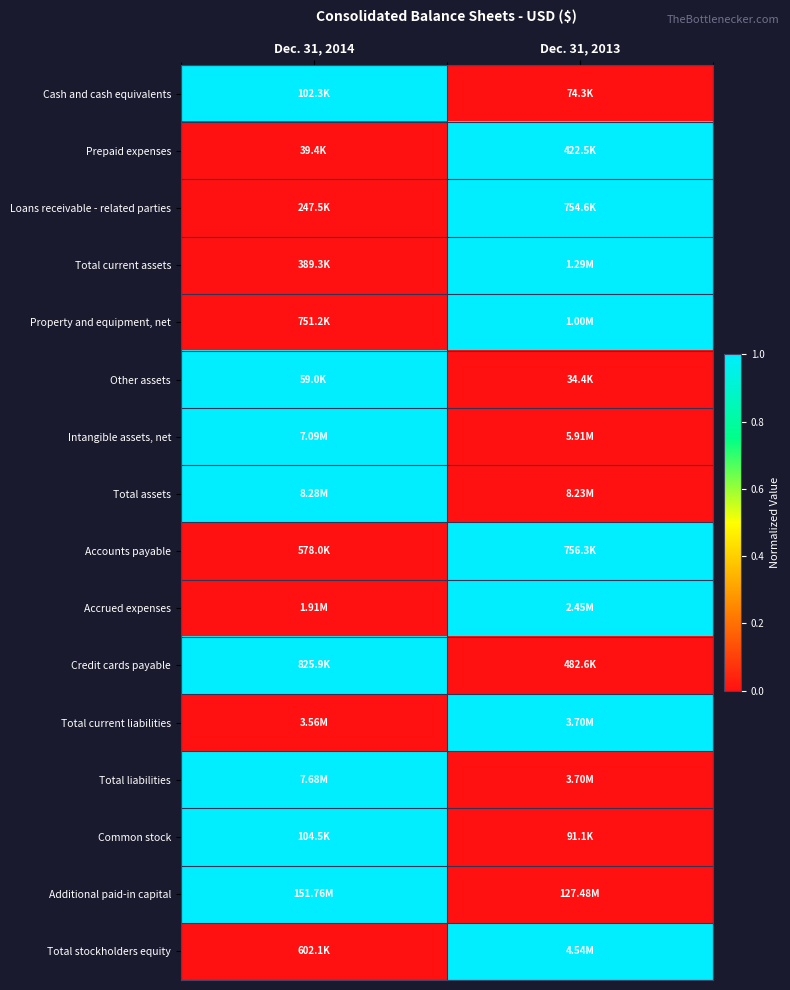

At how many categories does at least one series exceed 0?

2